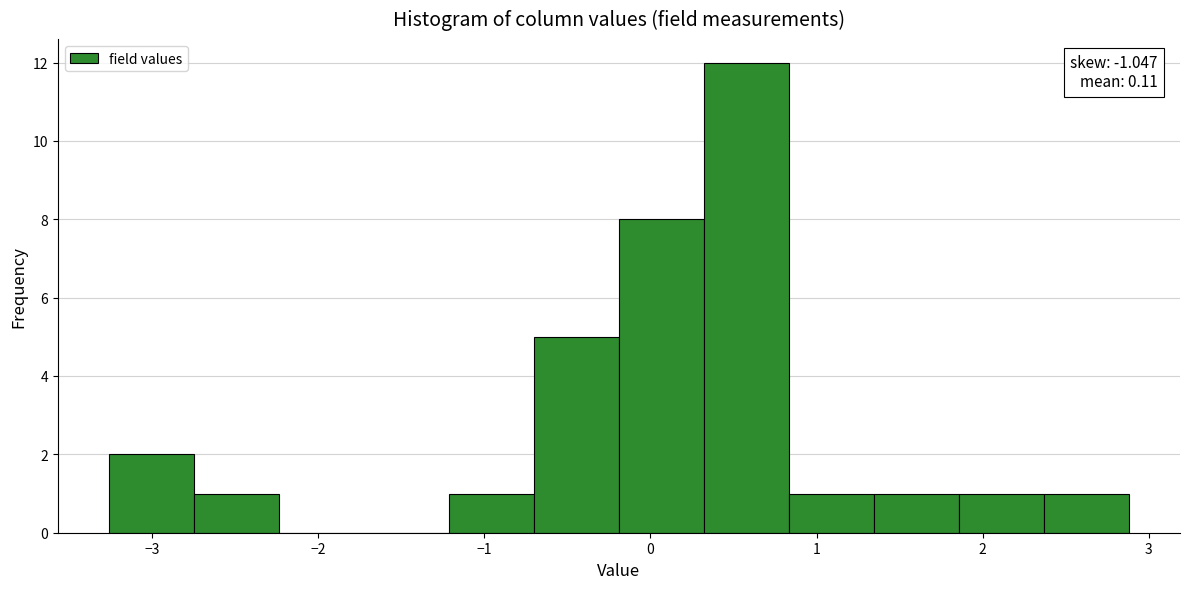

Over which range of the x-axis is the bar tallest?

0.3 to 0.8